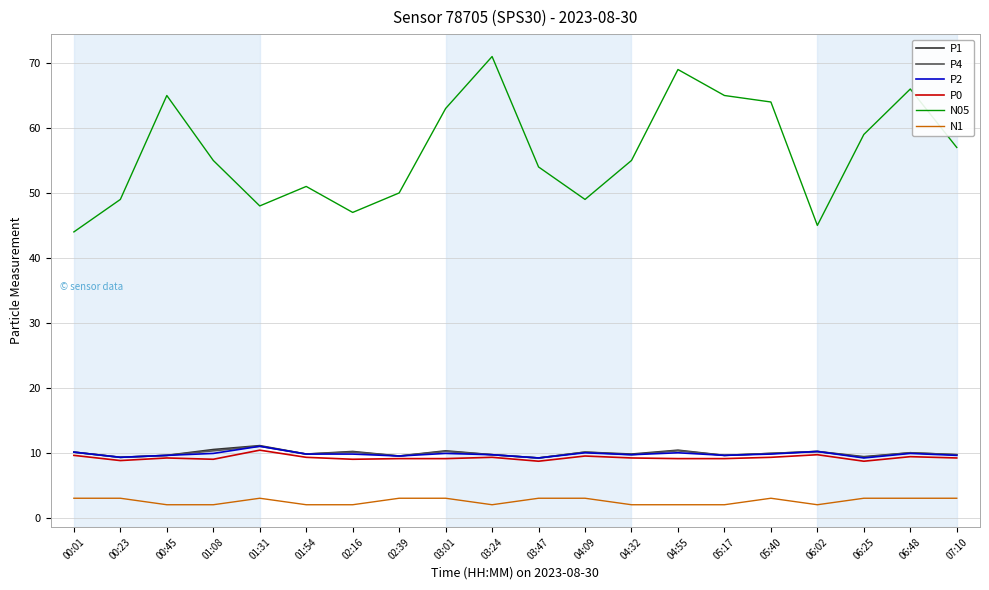

At how many categories does at least one series exceed 58?

8